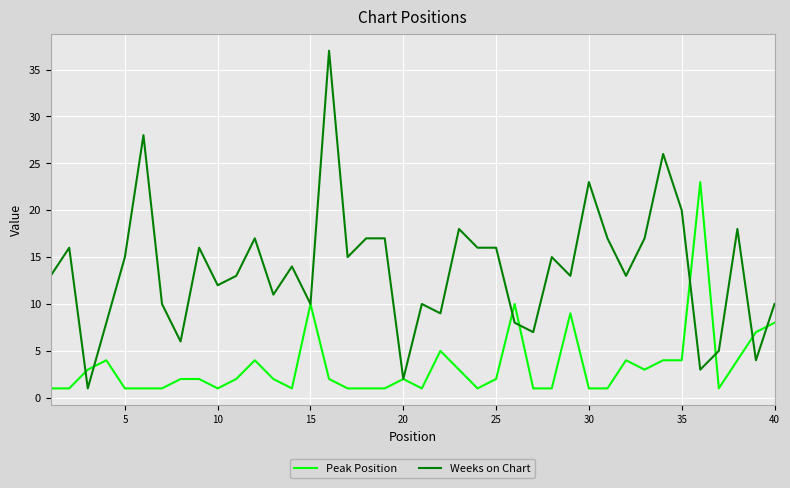

Which series has the largest total across all categories?

Weeks on Chart